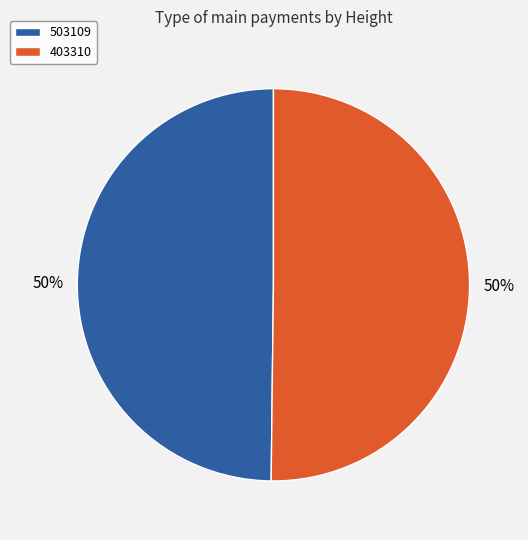

Is it true that 403310 is 39% of the pie?

False